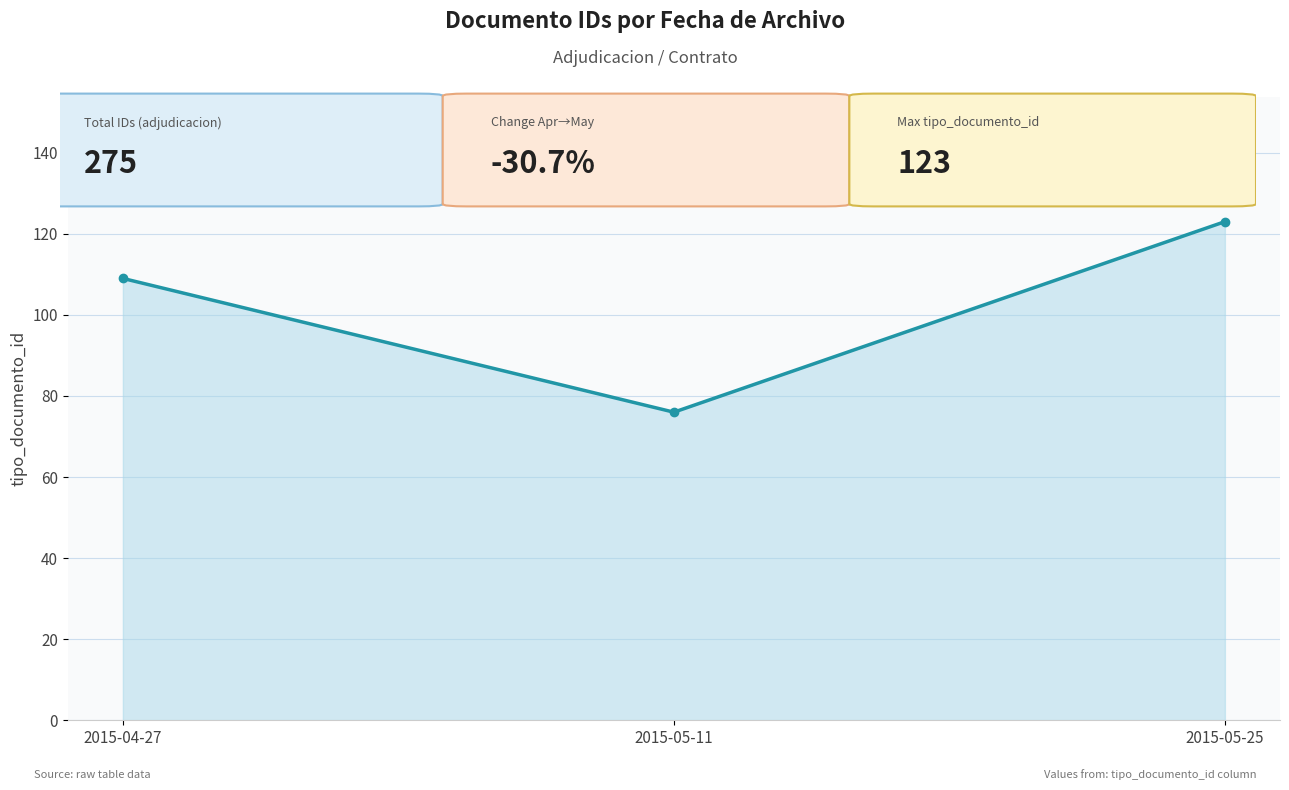

What is the maximum value shown in the chart?

123